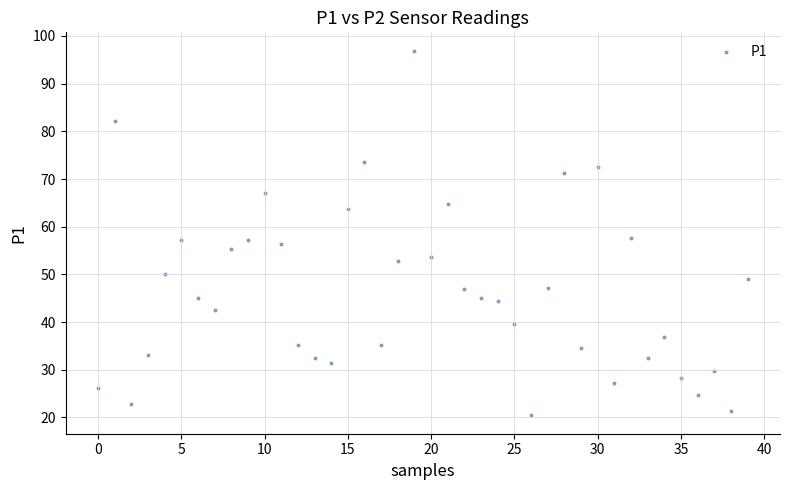

What is the range of Y values (max minus min)?

76.5